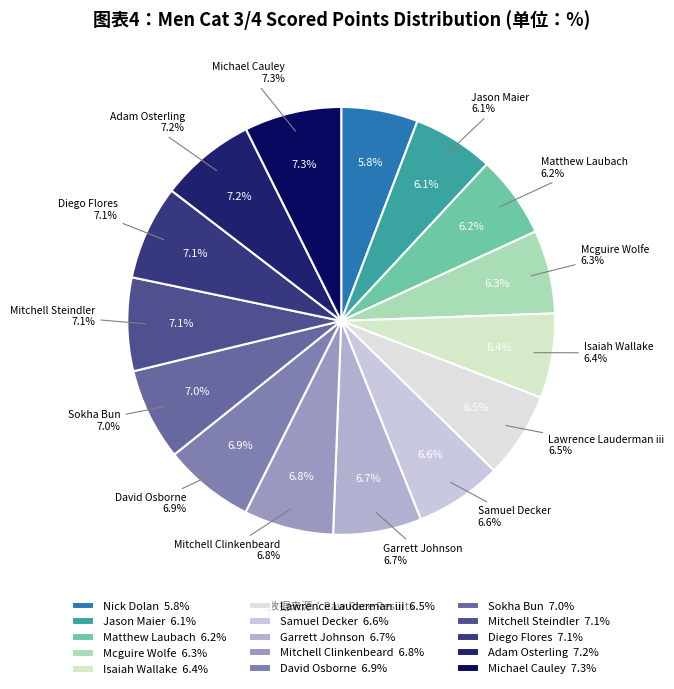

Rank the categories by value from lowest to highest.

Nick Dolan, Jason Maier, Matthew Laubach, Mcguire Wolfe, Isaiah Wallake, Lawrence Lauderman iii, Samuel Decker, Garrett Johnson, Mitchell Clinkenbeard, David Osborne, Sokha Bun, Mitchell Steindler, Diego Flores, Adam Osterling, Michael Cauley